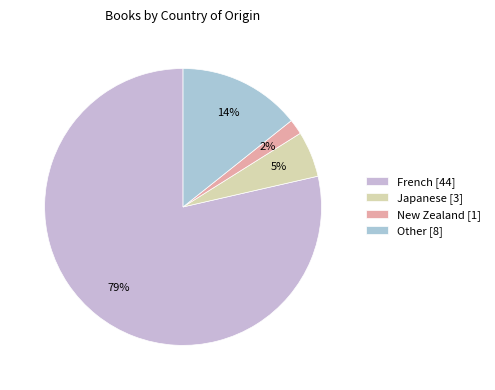

Is there a majority slice in this chart?

Yes